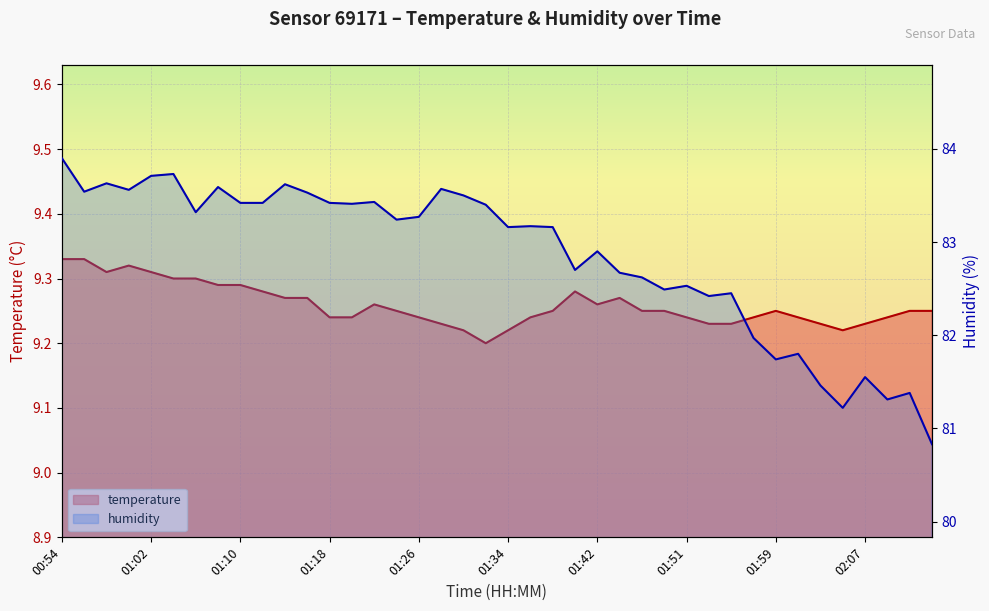

What is the highest value of the temperature series?

9.3